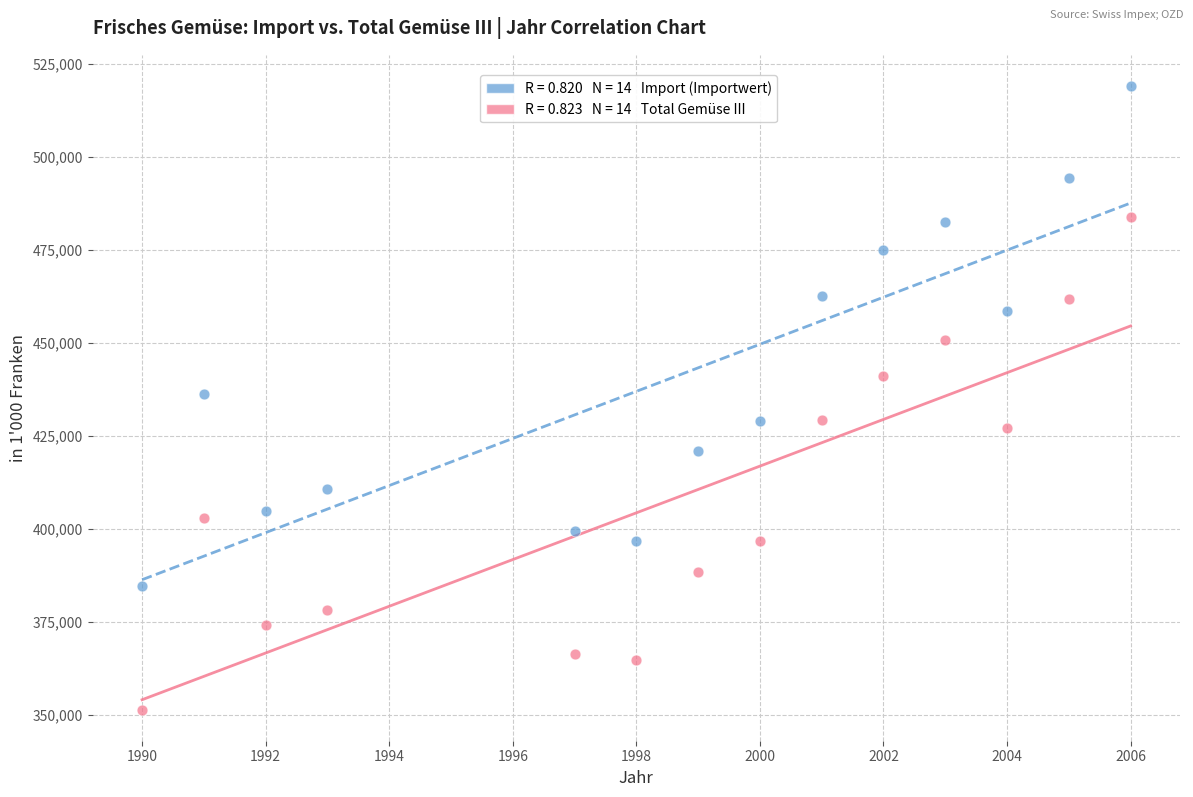

Across all data points, what is the range of X values (max minus min)?

16.0